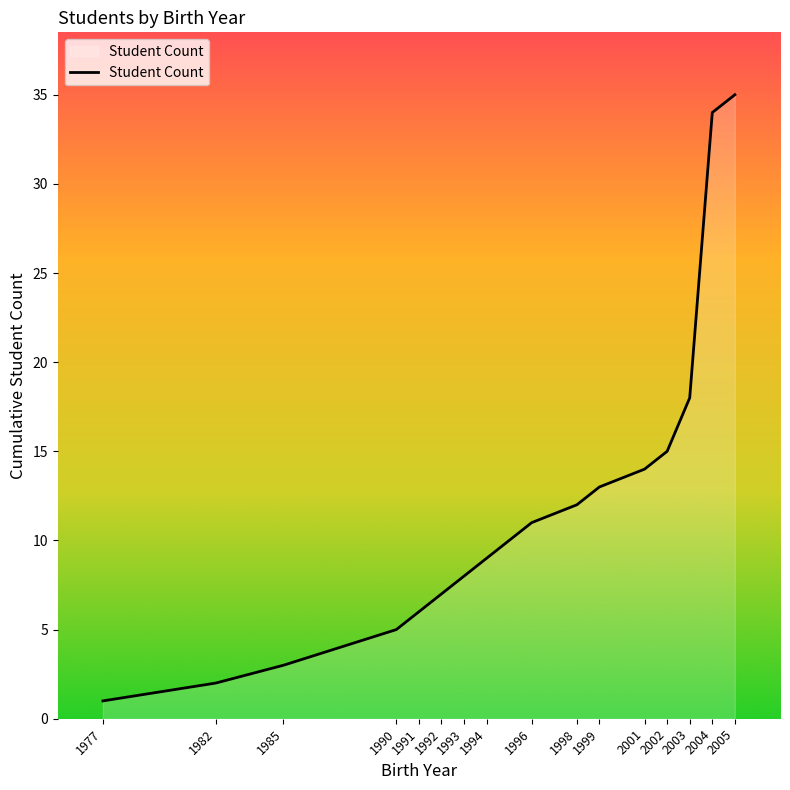

True or false: the data has more than 0 interior local peaks.

False